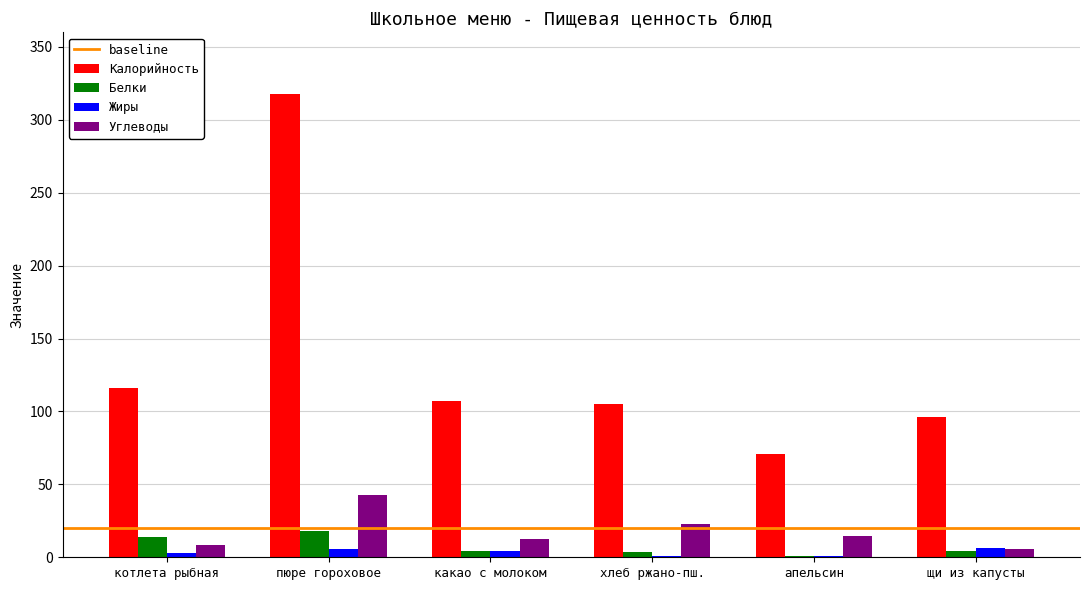

Which series has the largest total across all categories?

Калорийность